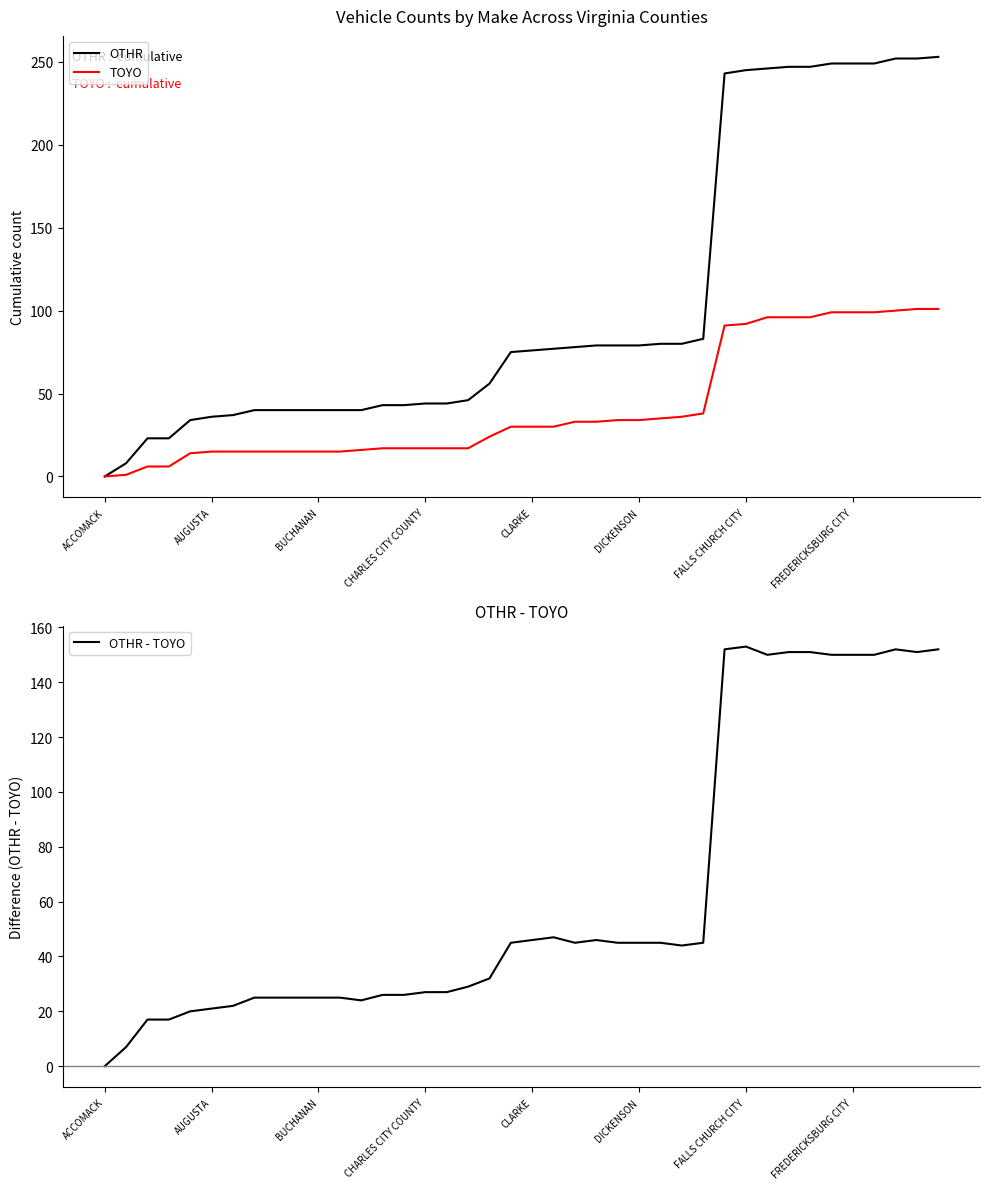

Read the OTHR - TOYO value at CHARLES CITY COUNTY, to the nearest 10.

30